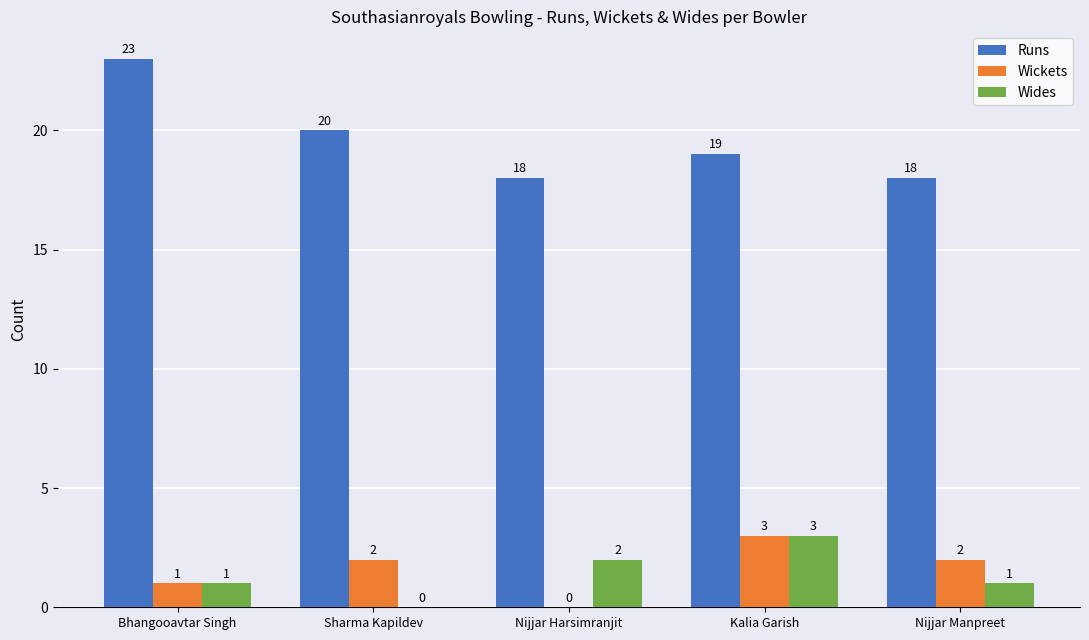

What is the total value across all series at Bhangooavtar Singh?

25